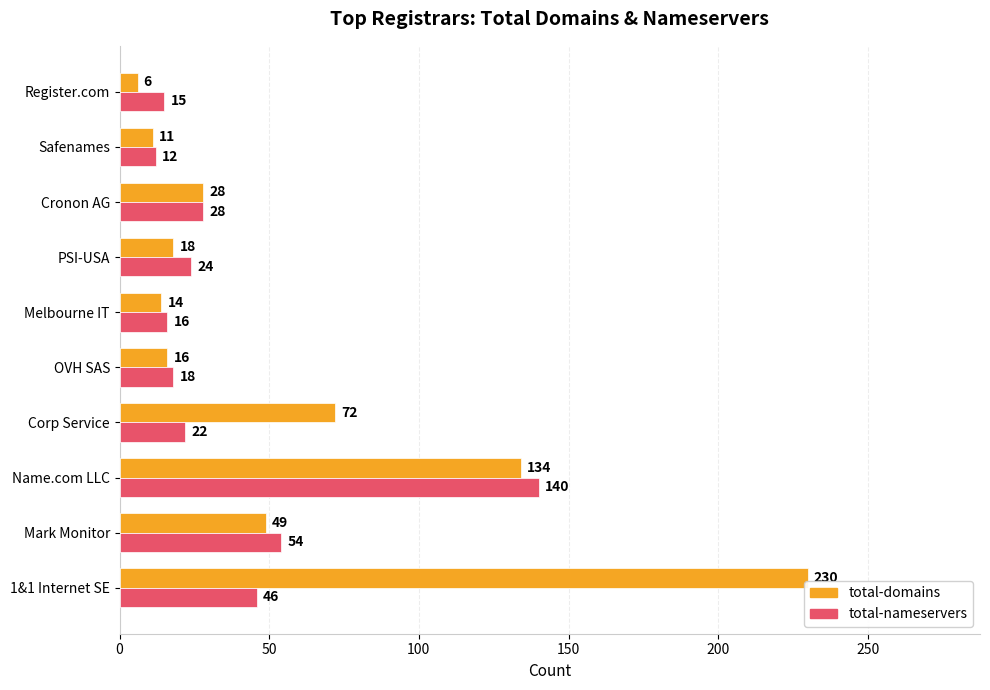

Is the value of total-domains at PSI-USA greater than the value of total-nameservers at Name.com LLC?

No